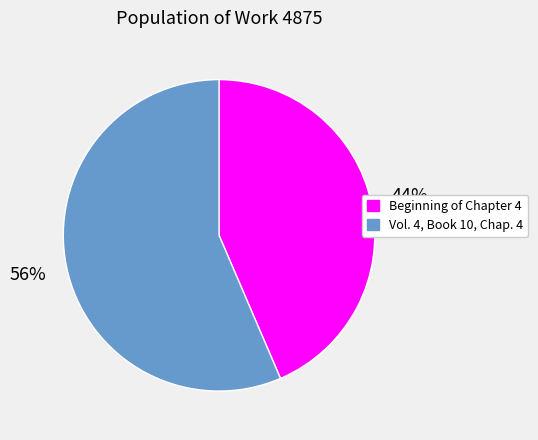

To the nearest percent, what is the combined percentage of Vol. 4, Book 10, Chap. 4 and Beginning of Chapter 4?

100%